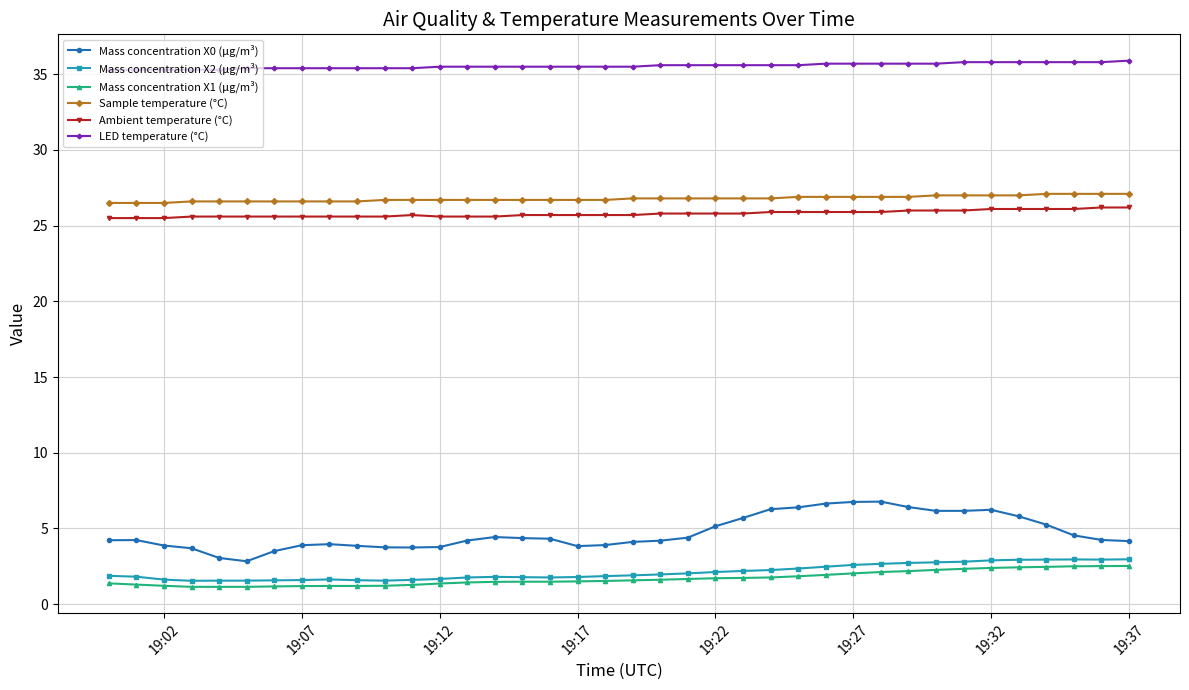

What are all the series names shown in the legend?

Mass concentration X0 (μg/m³), Mass concentration X2 (μg/m³), Mass concentration X1 (μg/m³), Sample temperature (°C), Ambient temperature (°C), LED temperature (°C)